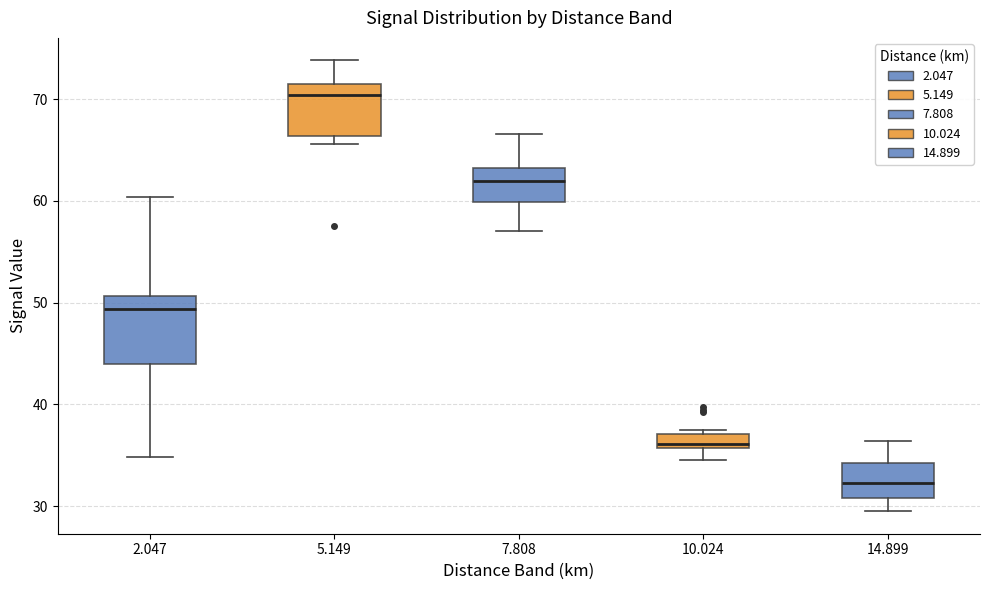

Which box is the tallest, from its lower edge to its upper edge?

2.047